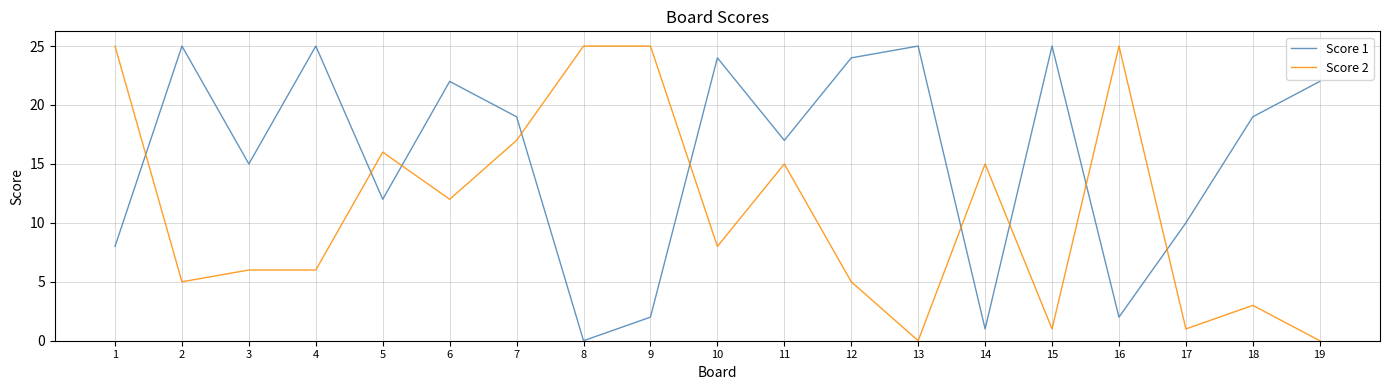

What is the spread (max minus min) of values at 17?

9